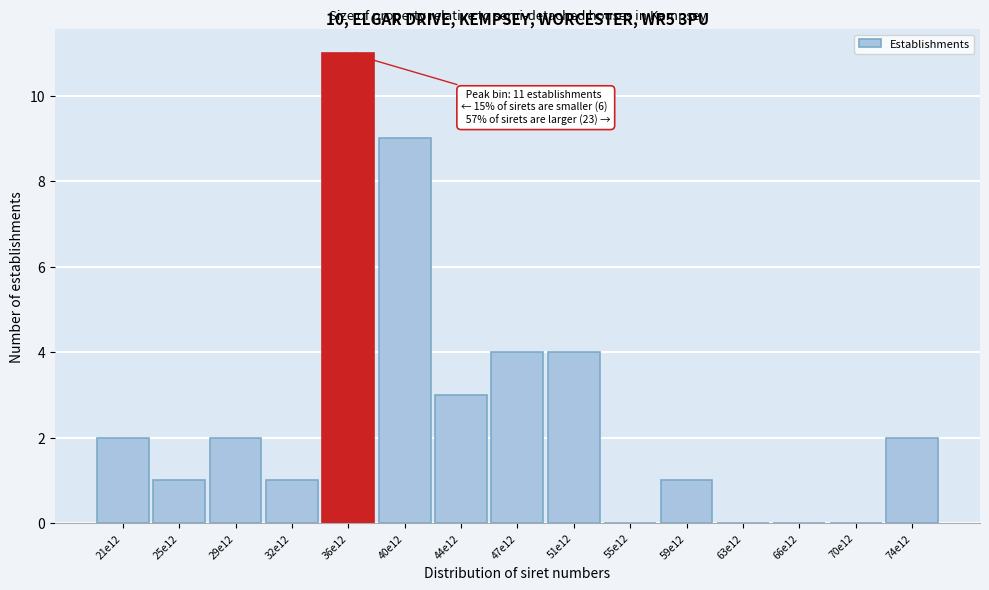

Reading right to left, list all the values displayed in this chart.

74e12=2	70e12=0	66e12=0	63e12=0	59e12=1	55e12=0	51e12=4	47e12=4	44e12=3	40e12=9	36e12=11	32e12=1	29e12=2	25e12=1	21e12=2